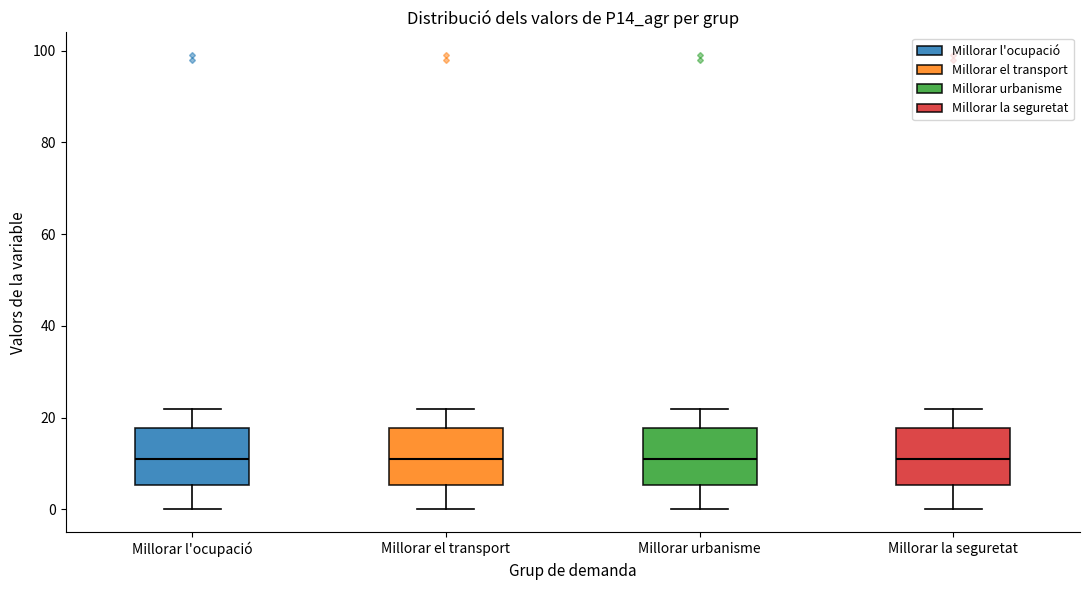

Reading left to right, transcribe this box plot: for each box, give where its median line is, the range the box spans, and where its two whiskers end, as read against the y-axis. The values are not printed on the chart, so give them approximately, as read against the axis.

Millorar l'ocupació: median 12, box 6 to 18, whiskers 0 to 22
Millorar el transport: median 12, box 6 to 18, whiskers 0 to 22
Millorar urbanisme: median 12, box 6 to 18, whiskers 0 to 22
Millorar la seguretat: median 12, box 6 to 18, whiskers 0 to 22